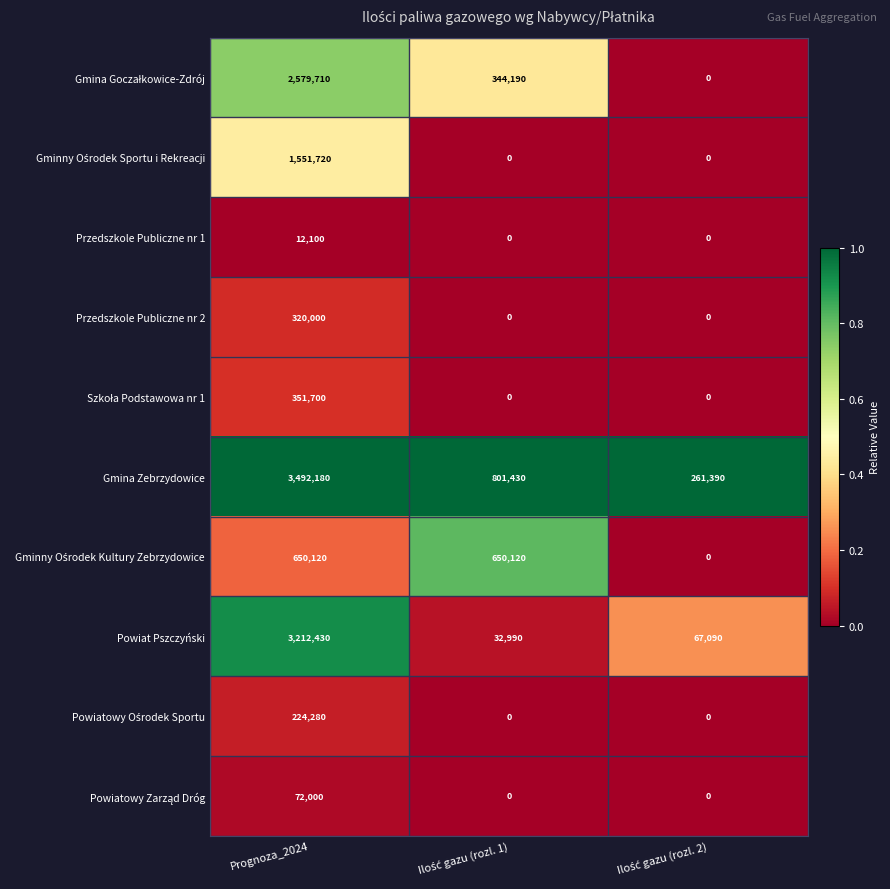

What is the sum of all Gmina Zebrzydowice values?

4555000